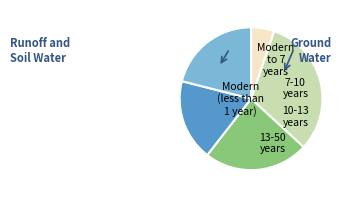

Does any single category account for the majority?

No